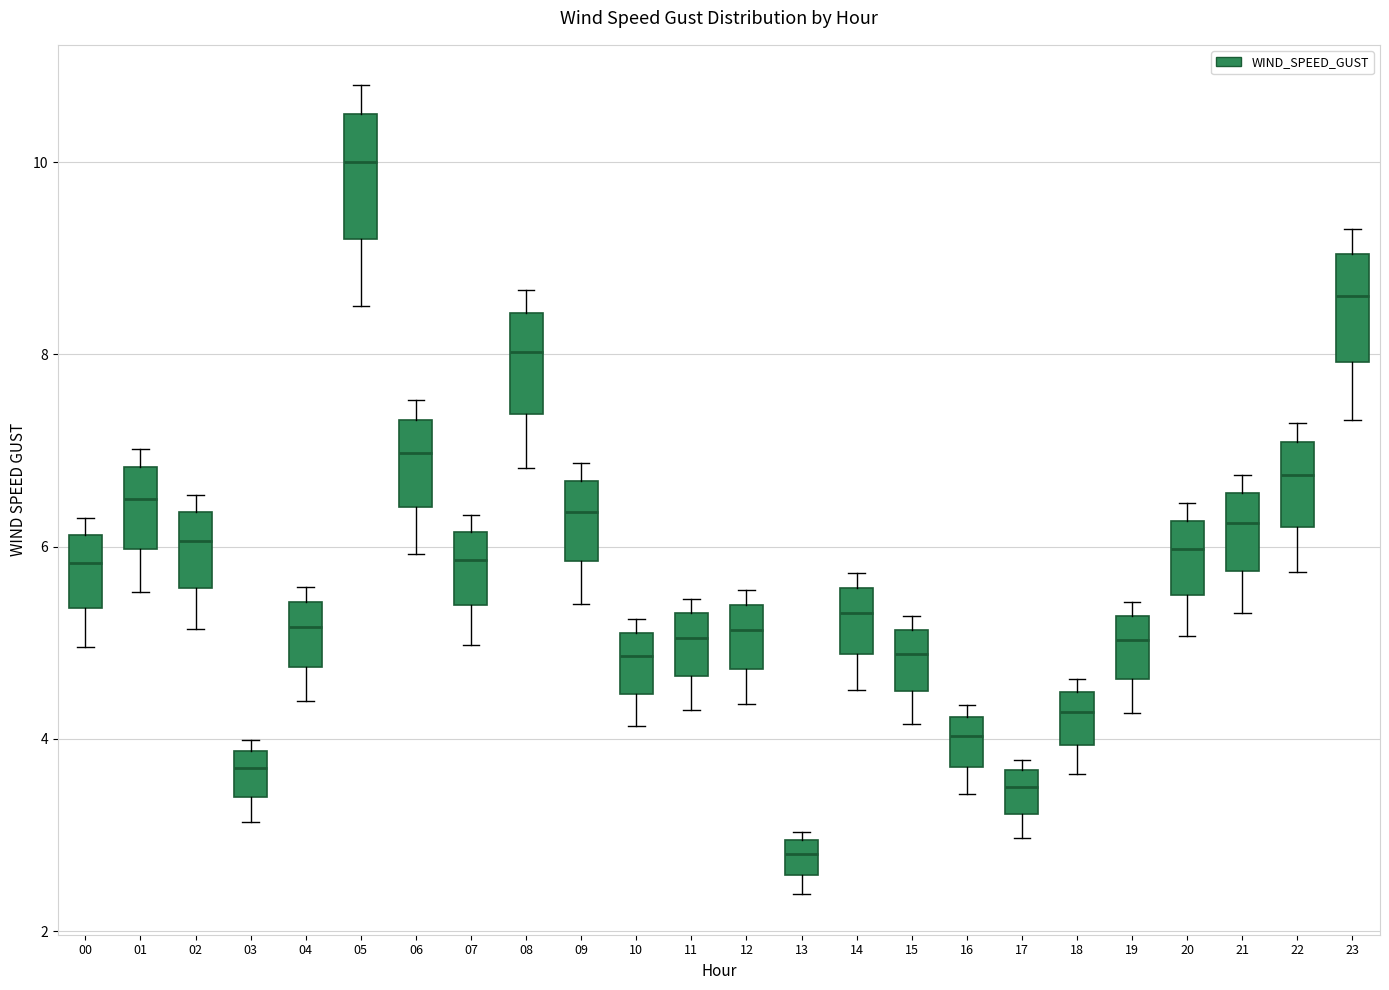

Reading left to right, transcribe this box plot: for each box, give where its median line is, the range the box spans, and where its two whiskers end, as read against the y-axis. The values are not printed on the chart, so give them approximately, as read against the axis.

00: median 5.8, box 5.4 to 6.2, whiskers 5.0 to 6.4
01: median 6.6, box 6.0 to 6.8, whiskers 5.6 to 7.0
02: median 6.0, box 5.6 to 6.4, whiskers 5.2 to 6.6
03: median 3.6, box 3.4 to 3.8, whiskers 3.2 to 4.0
04: median 5.2, box 4.8 to 5.4, whiskers 4.4 to 5.6
05: median 10.0, box 9.2 to 10.6, whiskers 8.6 to 10.8
06: median 7.0, box 6.4 to 7.4, whiskers 6.0 to 7.6
07: median 5.8, box 5.4 to 6.2, whiskers 5.0 to 6.4
08: median 8.0, box 7.4 to 8.4, whiskers 6.8 to 8.6
09: median 6.4, box 5.8 to 6.6, whiskers 5.4 to 6.8
10: median 4.8, box 4.4 to 5.2, whiskers 4.2 to 5.2 (just above the box's upper edge)
11: median 5.0, box 4.6 to 5.4, whiskers 4.2 to 5.4 (just above the box's upper edge)
12: median 5.2, box 4.8 to 5.4, whiskers 4.4 to 5.6
13: median 2.8, box 2.6 to 3.0, whiskers 2.4 to 3.0 (just above the box's upper edge)
14: median 5.4, box 4.8 to 5.6, whiskers 4.6 to 5.8
15: median 4.8, box 4.4 to 5.2, whiskers 4.2 to 5.2 (just above the box's upper edge)
16: median 4.0, box 3.8 to 4.2, whiskers 3.4 to 4.4
17: median 3.6 (inside the box), box 3.2 to 3.6, whiskers 3.0 to 3.8
18: median 4.2, box 4.0 to 4.4, whiskers 3.6 to 4.6
19: median 5.0, box 4.6 to 5.2, whiskers 4.2 to 5.4
20: median 6.0, box 5.4 to 6.2, whiskers 5.0 to 6.4
21: median 6.2, box 5.8 to 6.6, whiskers 5.4 to 6.8
22: median 6.8, box 6.2 to 7.0, whiskers 5.8 to 7.2
23: median 8.6, box 8.0 to 9.0, whiskers 7.4 to 9.4